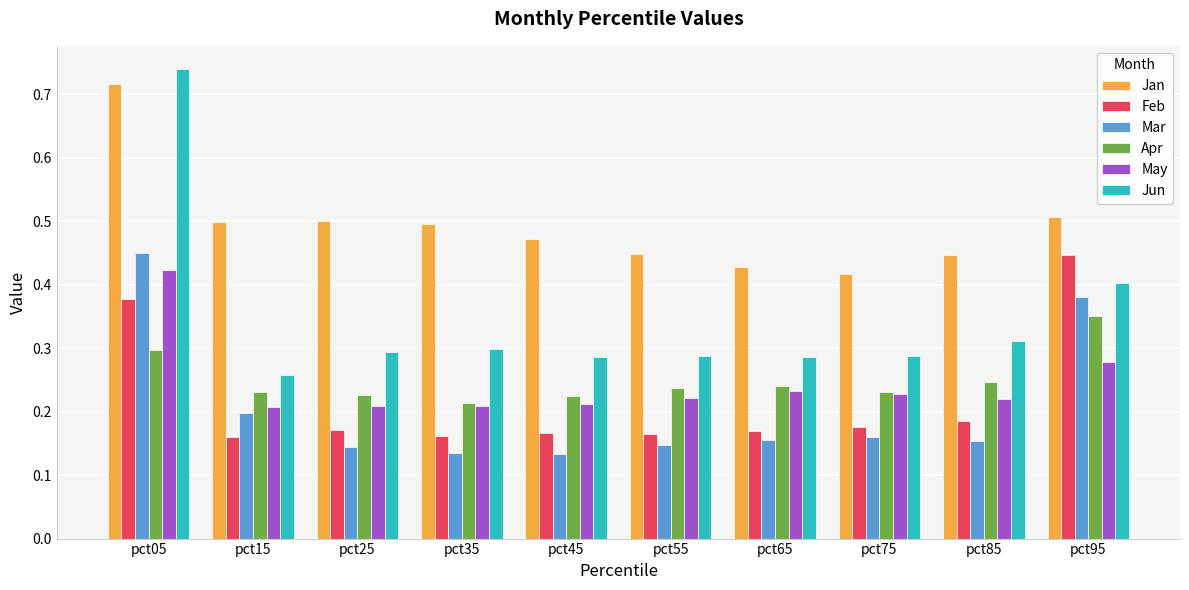

Rank the series at pct45 from lowest to highest value.

Mar, Feb, May, Apr, Jun, Jan